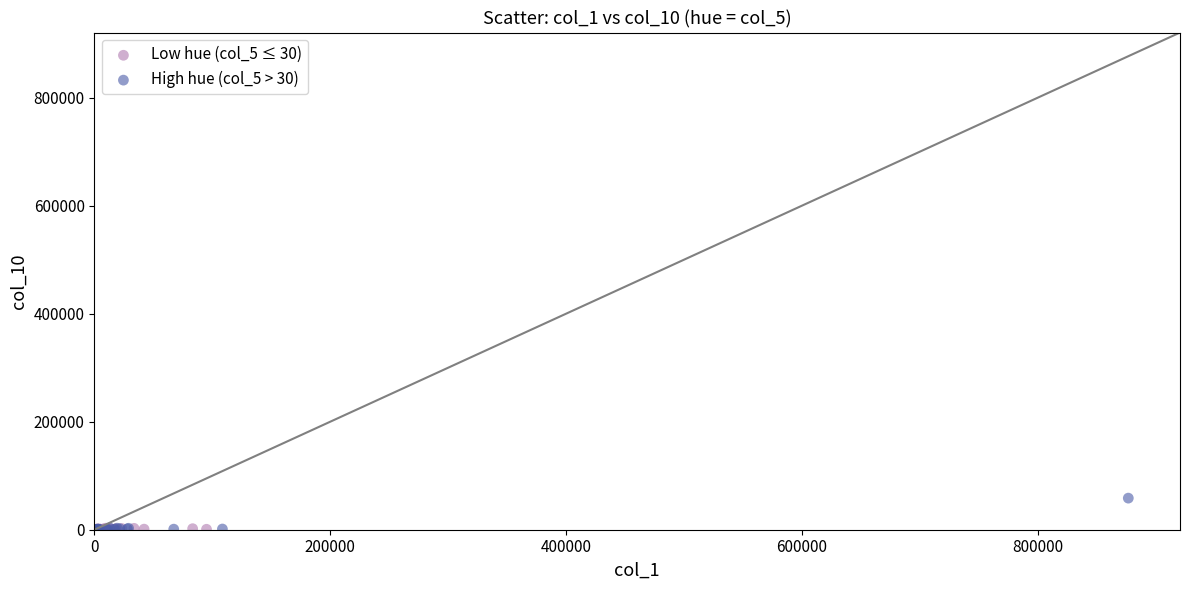

Which series reaches the maximum Y coordinate?

High hue (col_5 > 30)